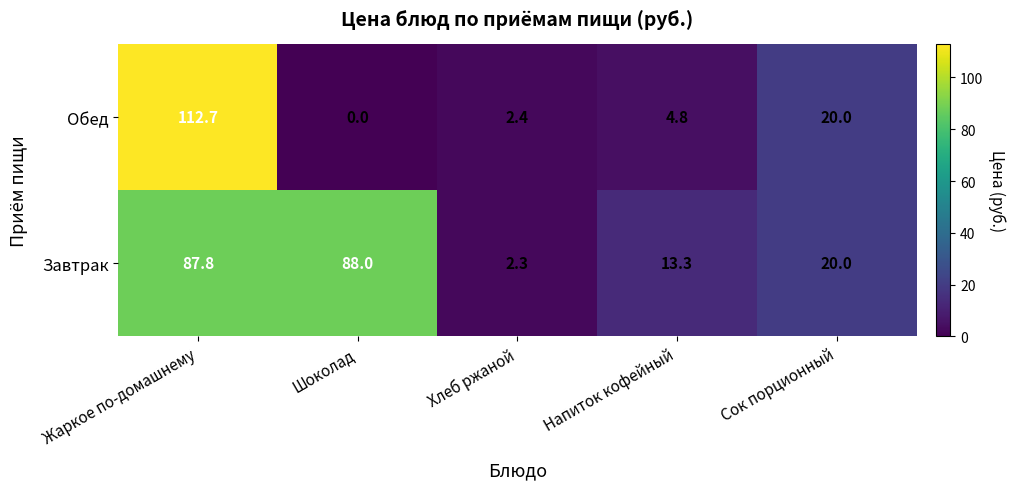

What is the maximum value shown in the chart?

112.7